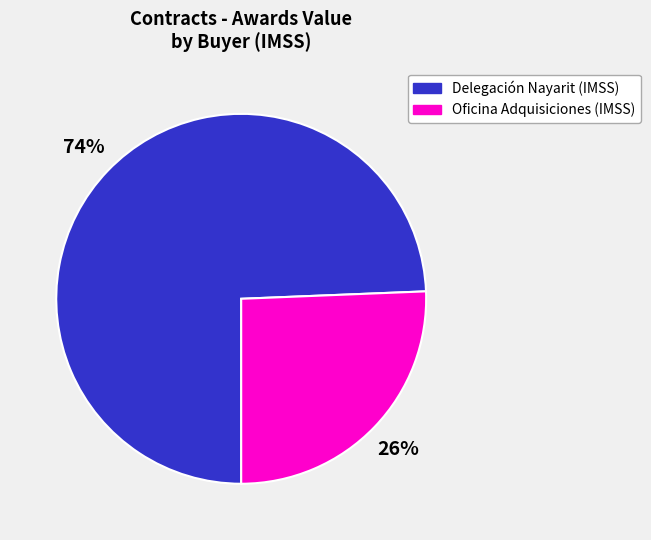

Do Oficina Adquisiciones (IMSS) and Delegación Nayarit (IMSS) together represent more than half of the pie?

Yes